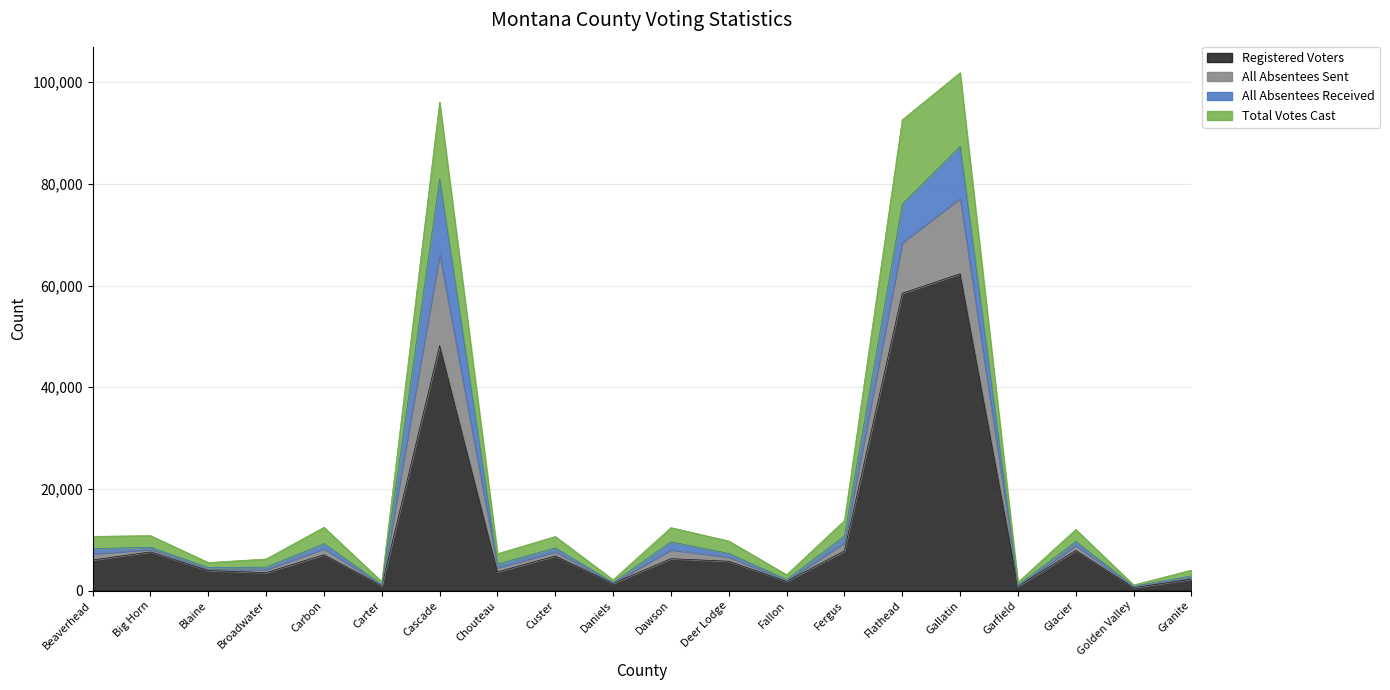

At which category is the sum across all series the highest?

Gallatin